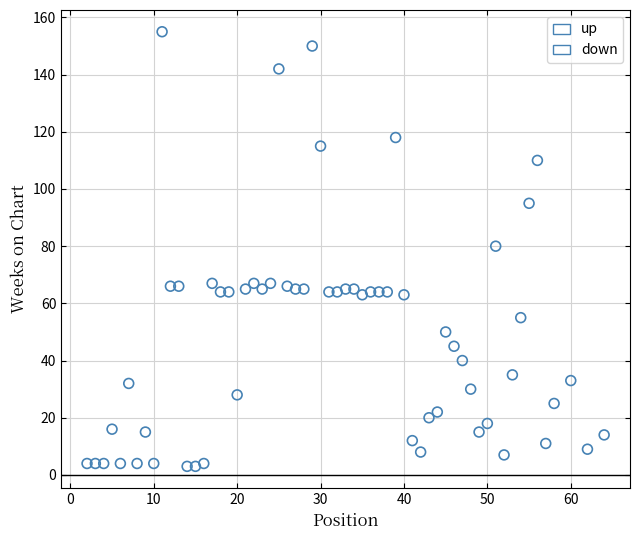

Which series contains the highest Y value?

down